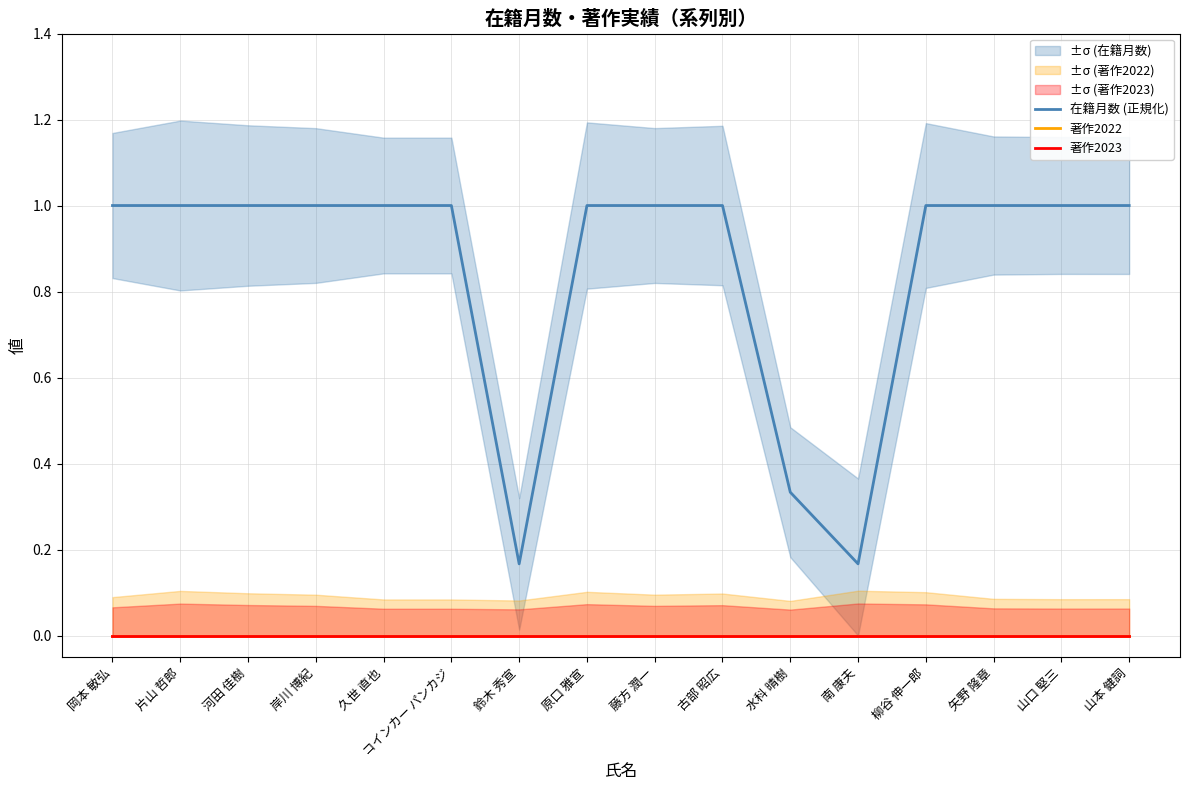

Which series has the widest spread of values?

在籍月数 (正規化)